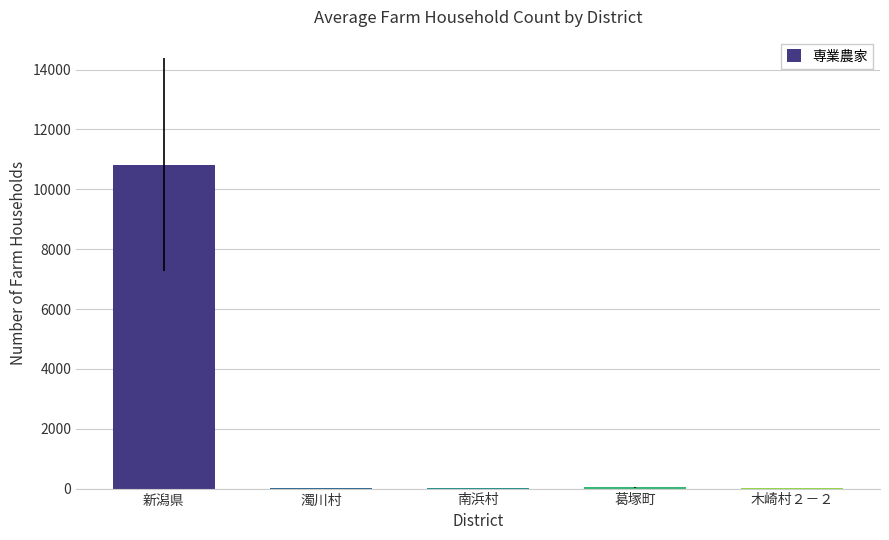

How many categories are shown in the chart?

5